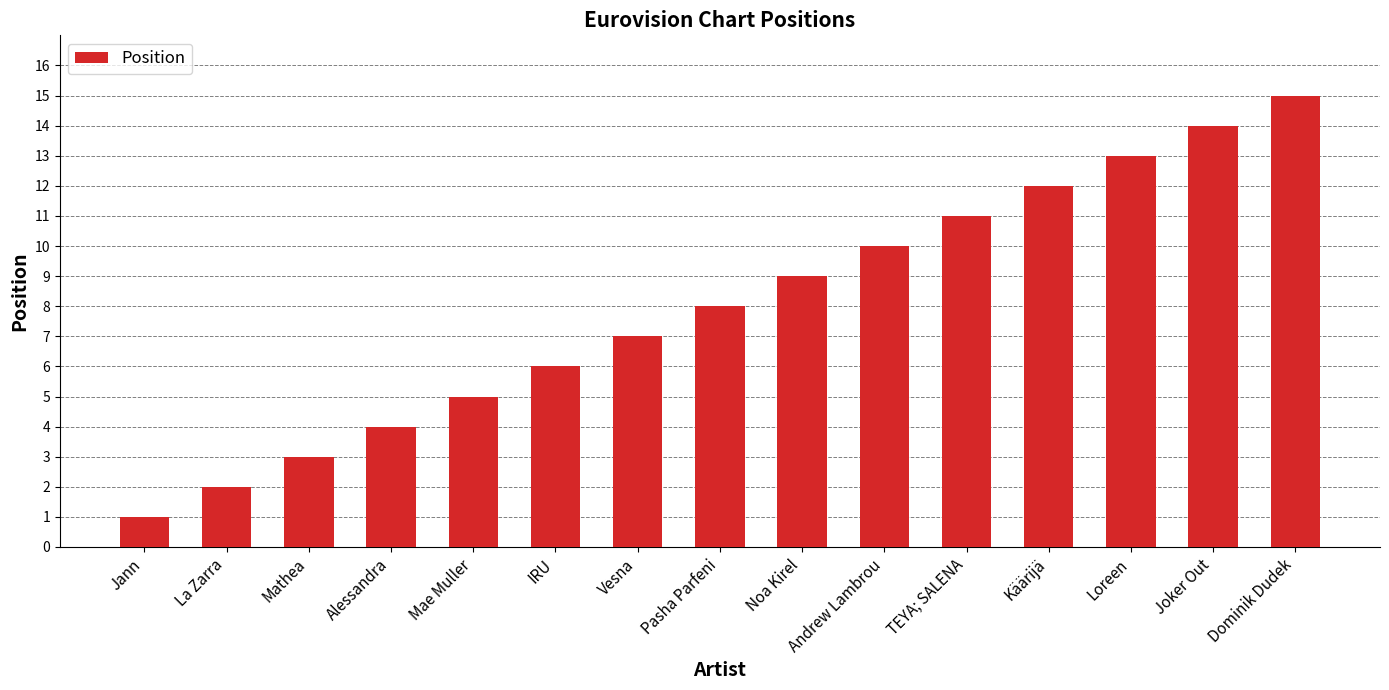

At which category does the chart reach its peak across all series?

Dominik Dudek